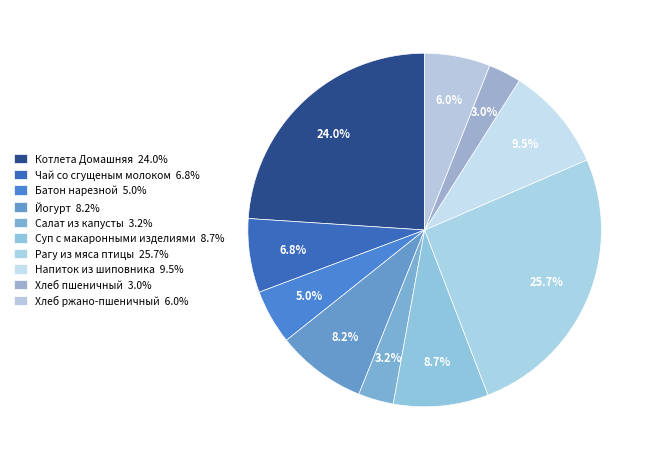

To the nearest percent, what is the average slice percentage?

10%